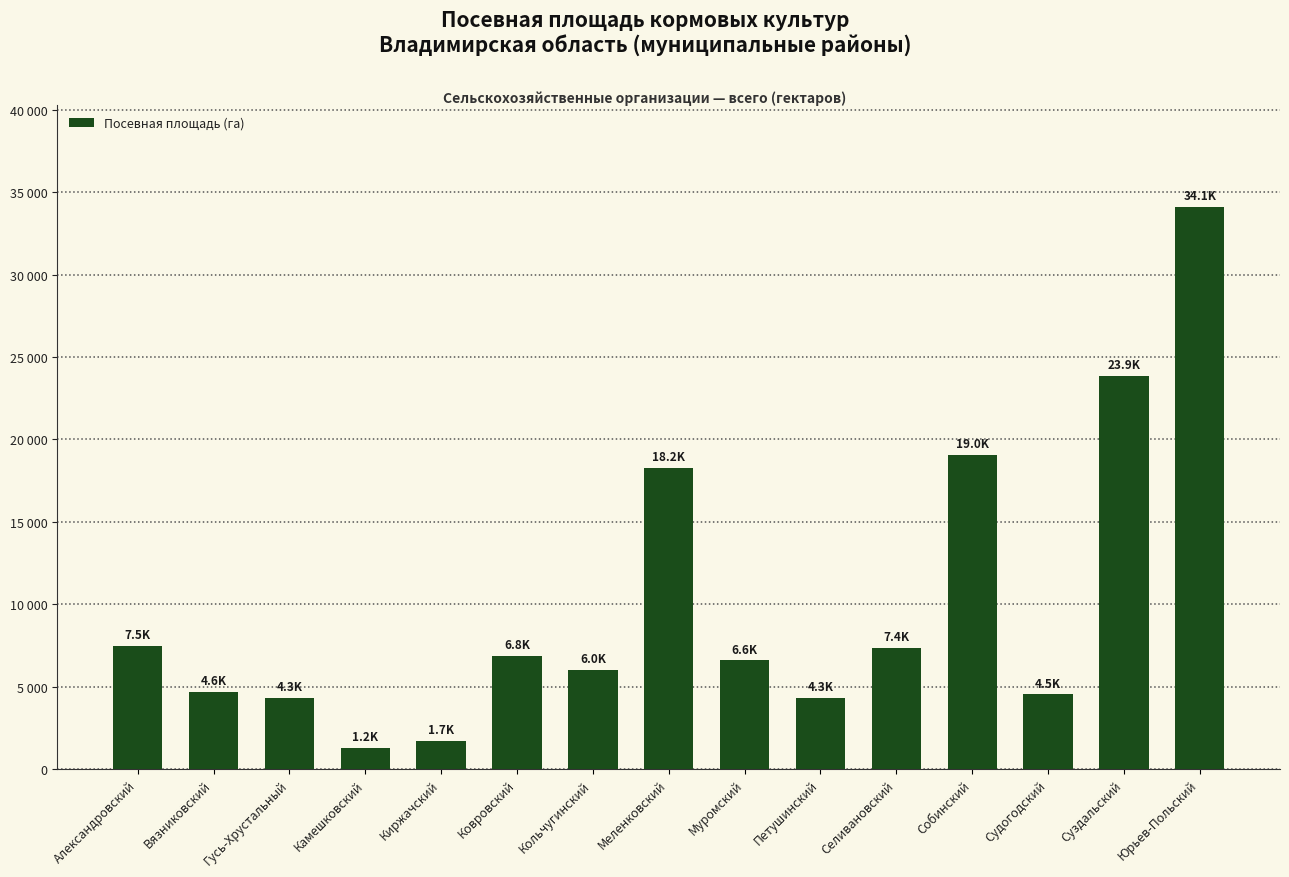

Are the bars horizontal?

No